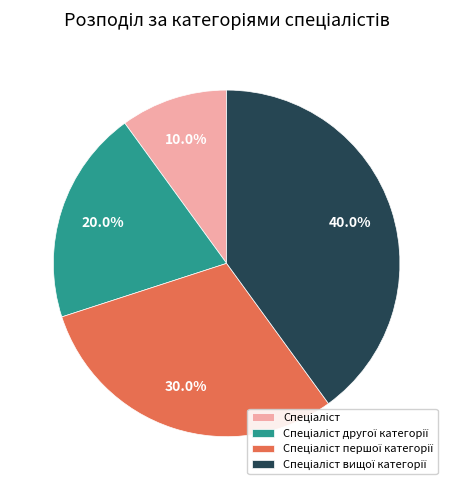

Is there any slice that represents more than half of the pie?

No